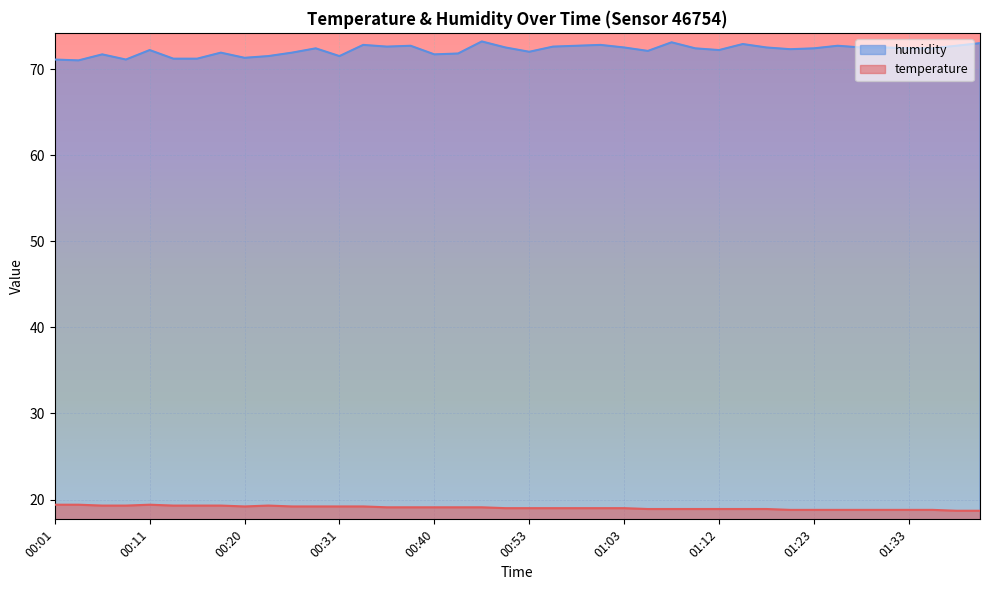

True or false: temperature and humidity intersect in this chart.

False